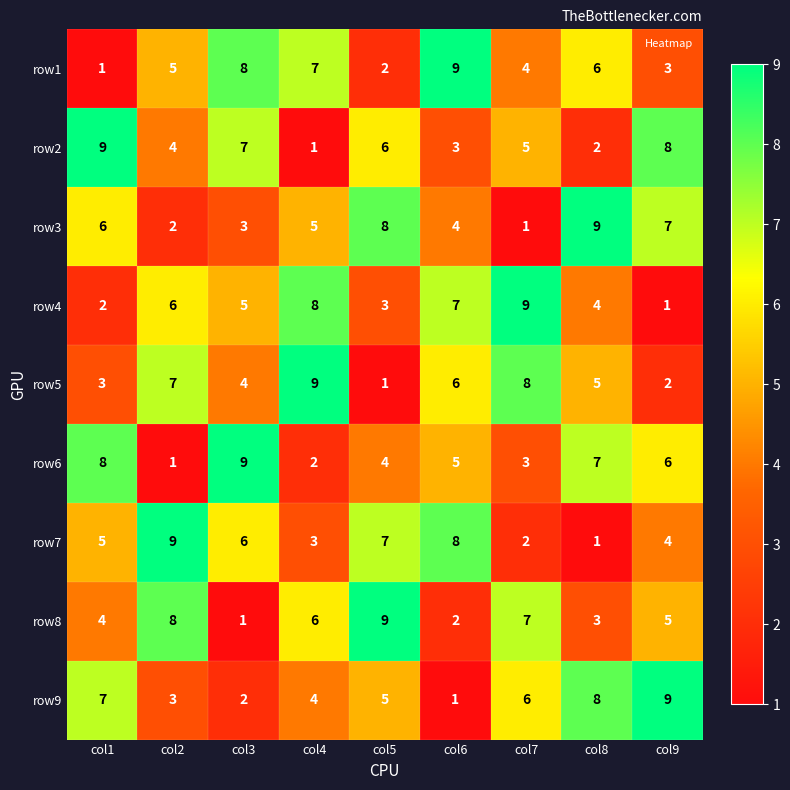

How many row2 values are between 3 and 7?

5